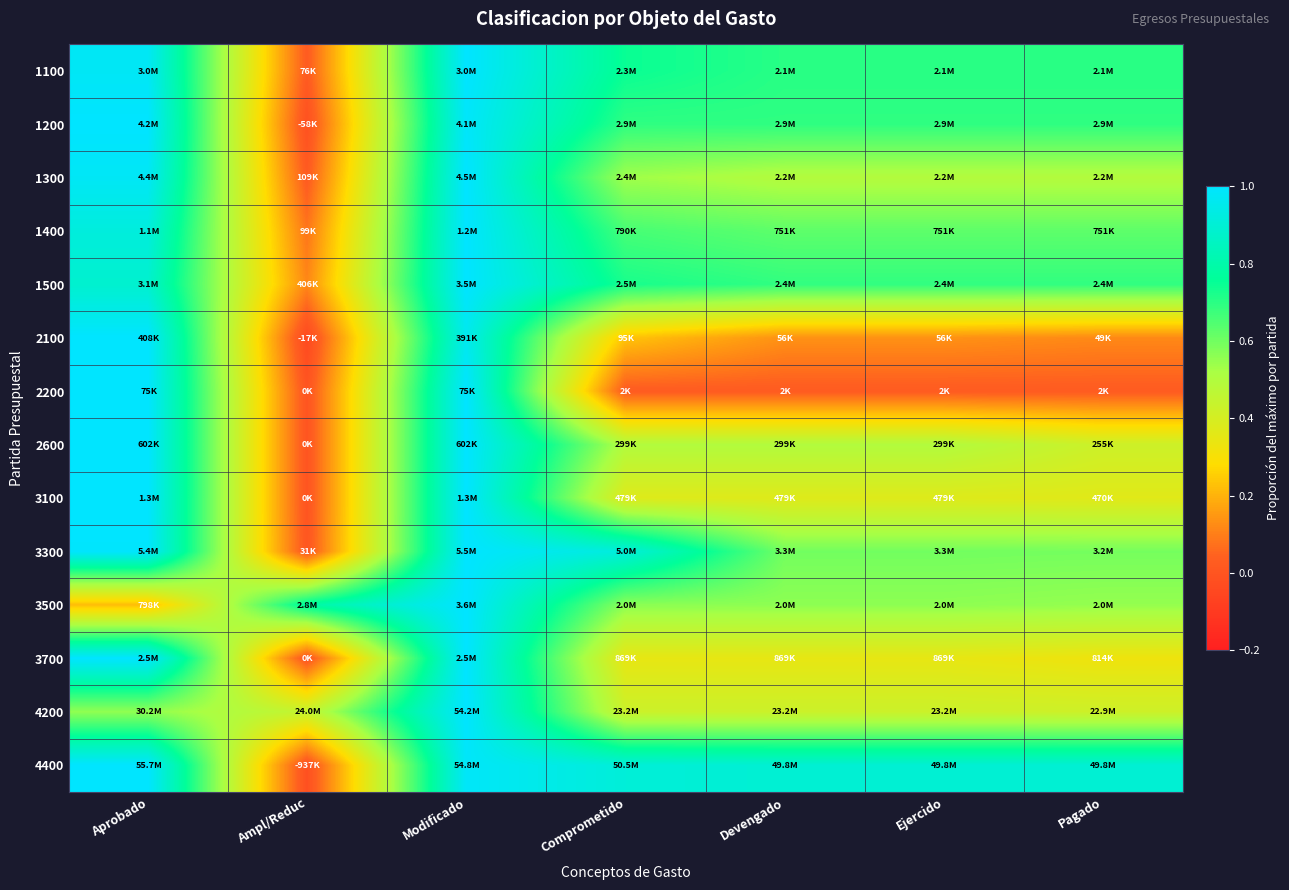

Reading left to right, list all the values displayed in this chart.

1100: Aprobado=1.0	Ampl/Reduc=0.0	Modificado=1.0	Comprometido=0.7	Devengado=0.7	Ejercido=0.7	Pagado=0.7
1200: Aprobado=1.0	Ampl/Reduc=-0.0	Modificado=1.0	Comprometido=0.7	Devengado=0.7	Ejercido=0.7	Pagado=0.7
1300: Aprobado=1.0	Ampl/Reduc=0.0	Modificado=1.0	Comprometido=0.5	Devengado=0.5	Ejercido=0.5	Pagado=0.5
1400: Aprobado=0.9	Ampl/Reduc=0.1	Modificado=1.0	Comprometido=0.7	Devengado=0.6	Ejercido=0.6	Pagado=0.6
1500: Aprobado=0.9	Ampl/Reduc=0.1	Modificado=1.0	Comprometido=0.7	Devengado=0.7	Ejercido=0.7	Pagado=0.7
2100: Aprobado=1.0	Ampl/Reduc=-0.0	Modificado=1.0	Comprometido=0.2	Devengado=0.1	Ejercido=0.1	Pagado=0.1
2200: Aprobado=1.0	Ampl/Reduc=0.0	Modificado=1.0	Comprometido=0.0	Devengado=0.0	Ejercido=0.0	Pagado=0.0
2600: Aprobado=1.0	Ampl/Reduc=0.0	Modificado=1.0	Comprometido=0.5	Devengado=0.5	Ejercido=0.5	Pagado=0.4
3100: Aprobado=1.0	Ampl/Reduc=0.0	Modificado=1.0	Comprometido=0.4	Devengado=0.4	Ejercido=0.4	Pagado=0.4
3300: Aprobado=1.0	Ampl/Reduc=0.0	Modificado=1.0	Comprometido=0.9	Devengado=0.6	Ejercido=0.6	Pagado=0.6
3500: Aprobado=0.2	Ampl/Reduc=0.8	Modificado=1.0	Comprometido=0.6	Devengado=0.6	Ejercido=0.6	Pagado=0.5
3700: Aprobado=1.0	Ampl/Reduc=0.0	Modificado=1.0	Comprometido=0.3	Devengado=0.3	Ejercido=0.3	Pagado=0.3
4200: Aprobado=0.6	Ampl/Reduc=0.4	Modificado=1.0	Comprometido=0.4	Devengado=0.4	Ejercido=0.4	Pagado=0.4
4400: Aprobado=1.0	Ampl/Reduc=-0.0	Modificado=1.0	Comprometido=0.9	Devengado=0.9	Ejercido=0.9	Pagado=0.9